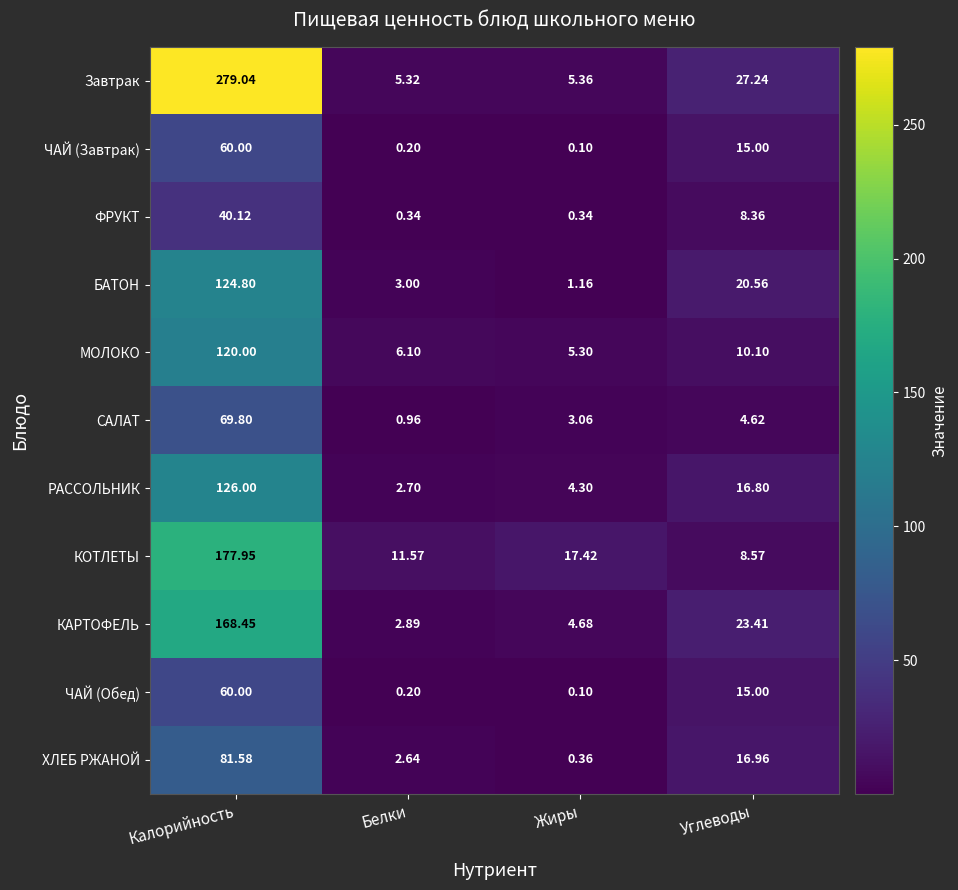

At which category does the chart reach its peak across all series?

Калорийность